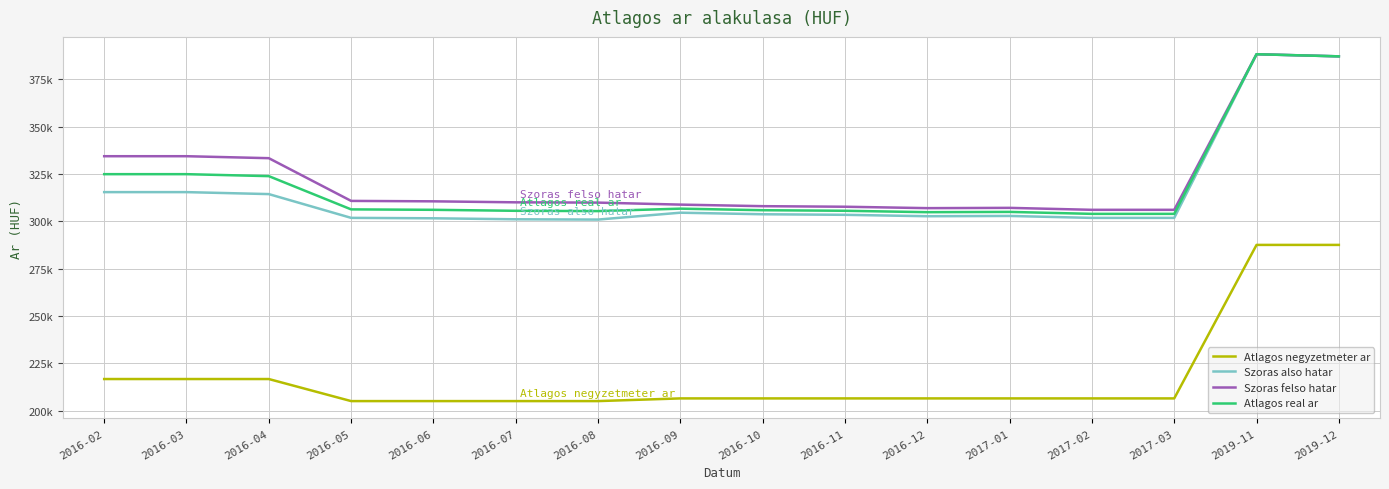

Is this an area chart (filled region under the line)?

No